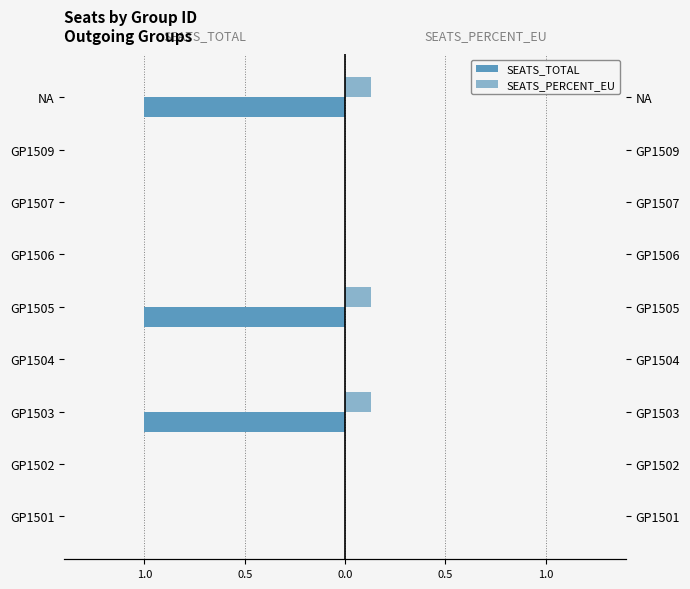

What is the difference between the second highest and second lowest values in the SEATS_PERCENT_EU series?

0.1